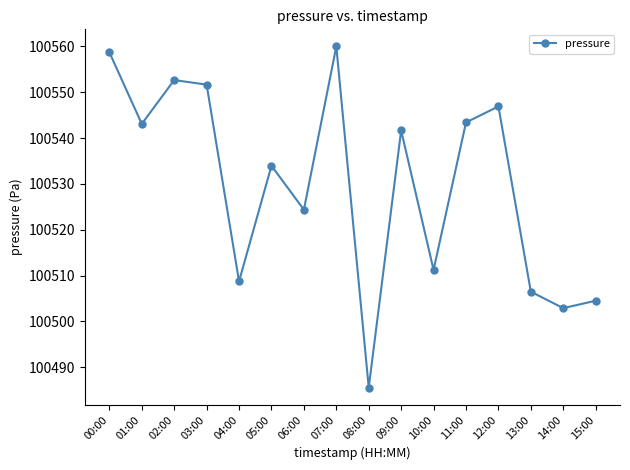

What is the label of the 6th point from the right?

10:00